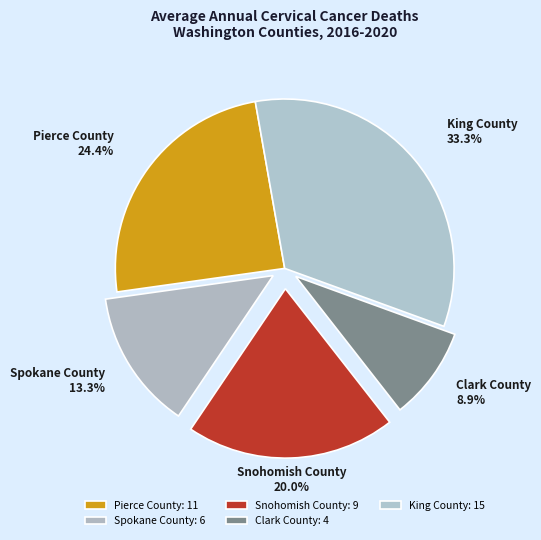

What percentage is the Pierce County slice, to the nearest percent?

24%